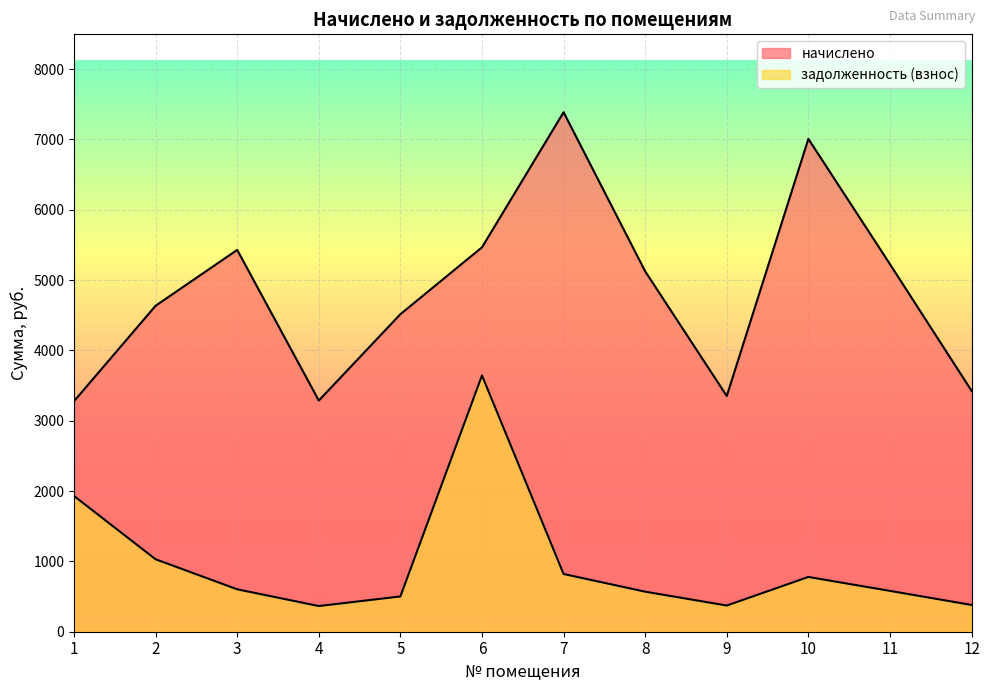

Reading right to left, what are all the values shown in this chart?

начислено: 3425.8	5226.5	7008.6	3352.0	5124.9	7387.2	5466.5	4515.4	3287.3	5429.6	4635.4	3278.1
задолженность (взнос): 380.6	580.7	778.7	372.4	569.4	820.8	3644.3	501.7	365.3	603.3	1030.1	1930.5